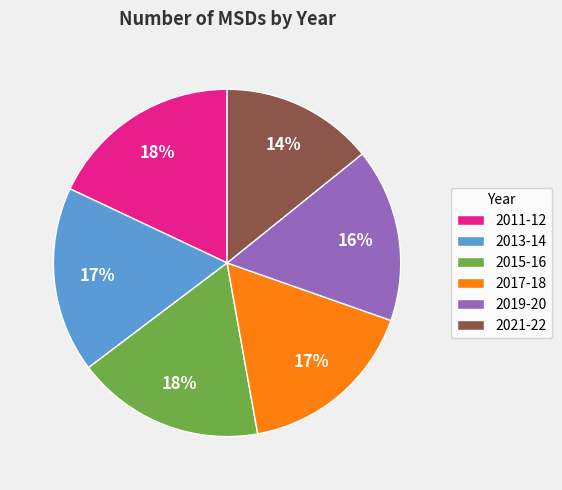

Which slice is the smallest?

2021-22